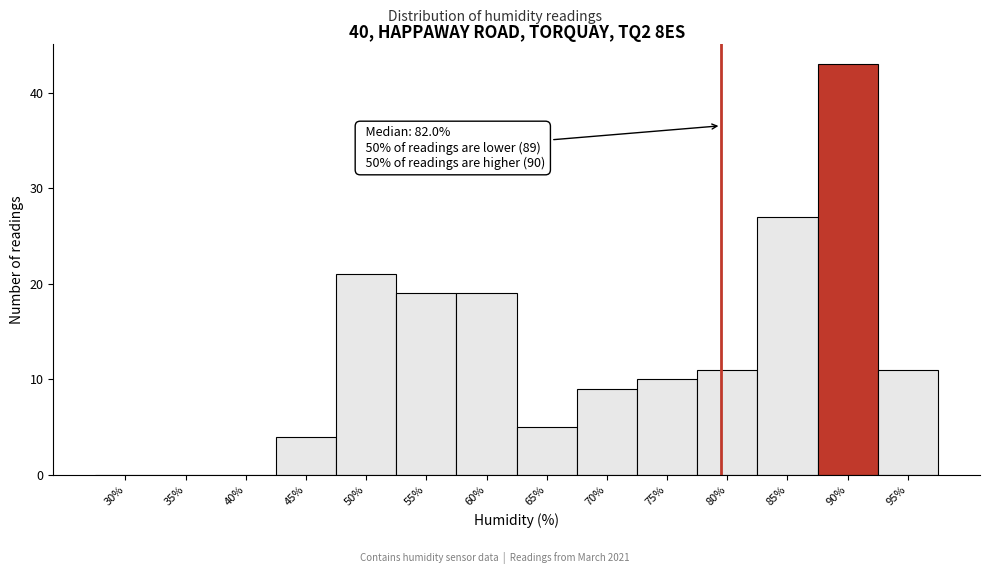

Reading left to right, list all the values displayed in this chart.

30%=0	35%=0	40%=0	45%=4	50%=21	55%=19	60%=19	65%=5	70%=9	75%=10	80%=11	85%=27	90%=43	95%=11